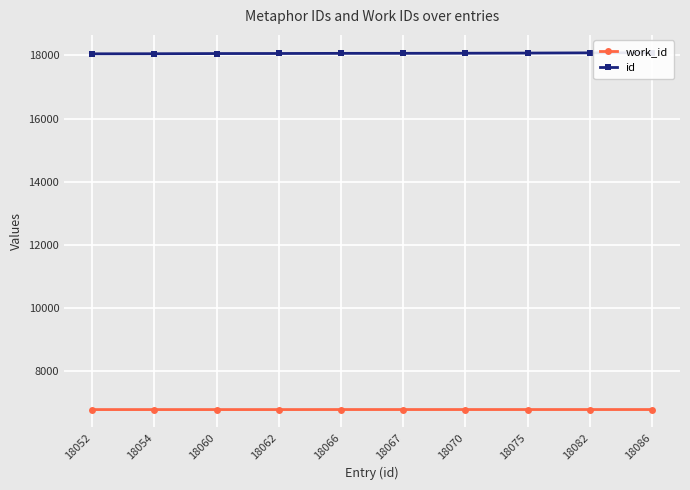

At 18060, list the series in order from largest to smallest.

id, work_id